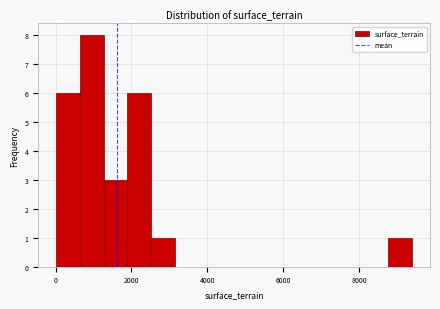

Around what value on the x-axis is the tallest bar? Give the approximate position of its centre, as read against the axis.

1000